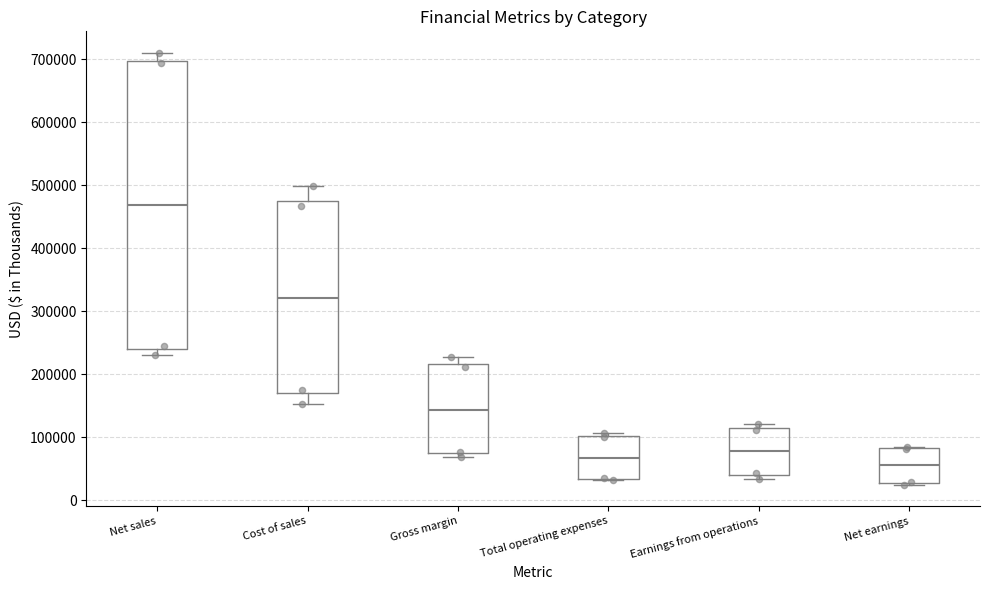

Which box is the tallest, from its lower edge to its upper edge?

Net sales